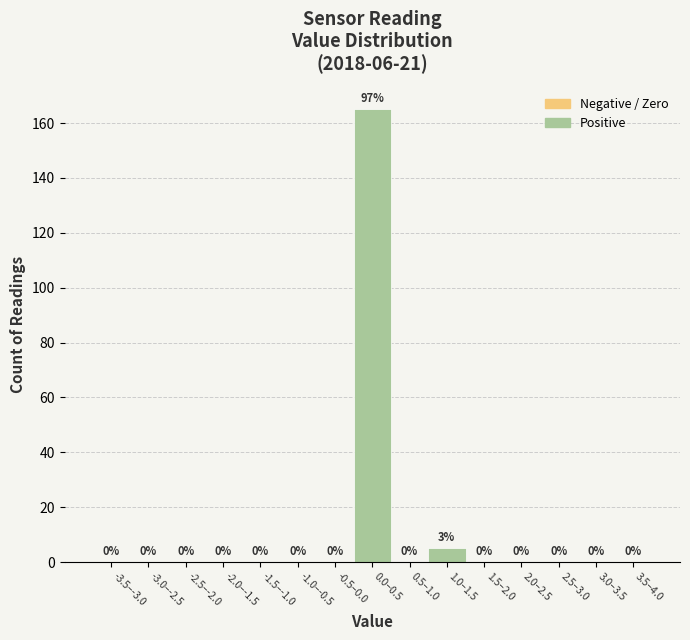

Reading right to left, extract all data points from this chart.

3.5–4.0=0	3.0–3.5=0	2.5–3.0=0	2.0–2.5=0	1.5–2.0=0	1.0–1.5=5	0.5–1.0=0	0.0–0.5=165	-0.5–0.0=0	-1.0–-0.5=0	-1.5–-1.0=0	-2.0–-1.5=0	-2.5–-2.0=0	-3.0–-2.5=0	-3.5–-3.0=0